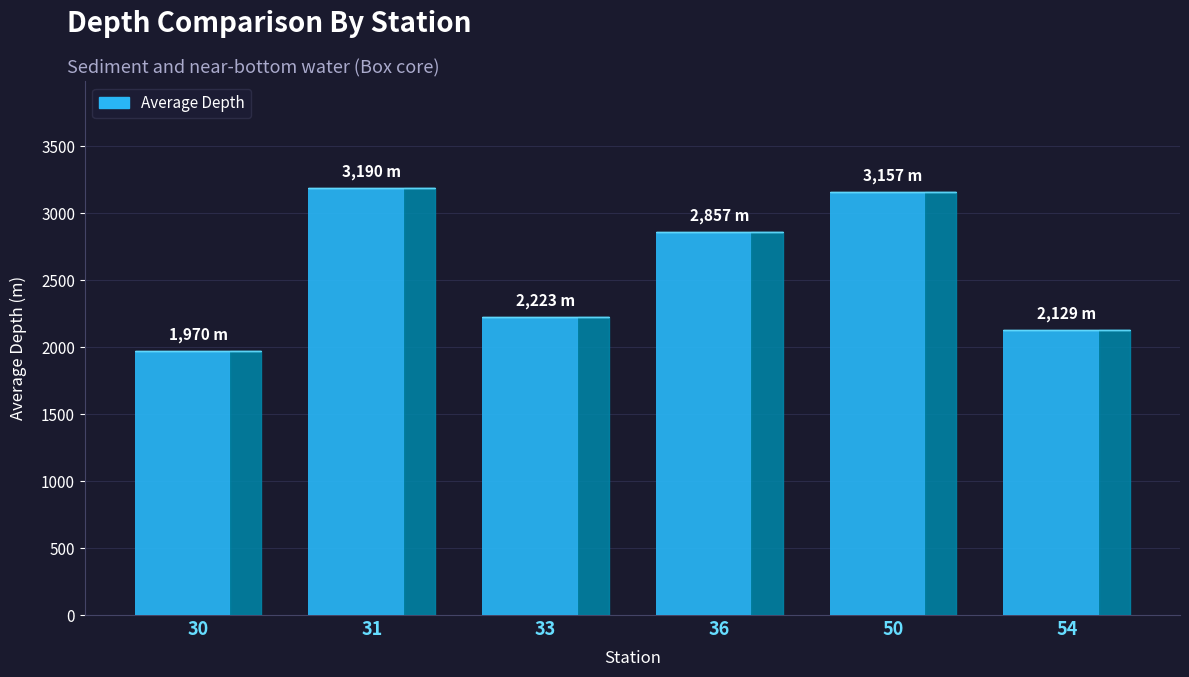

The value at 33 is 2223. True or false?

True